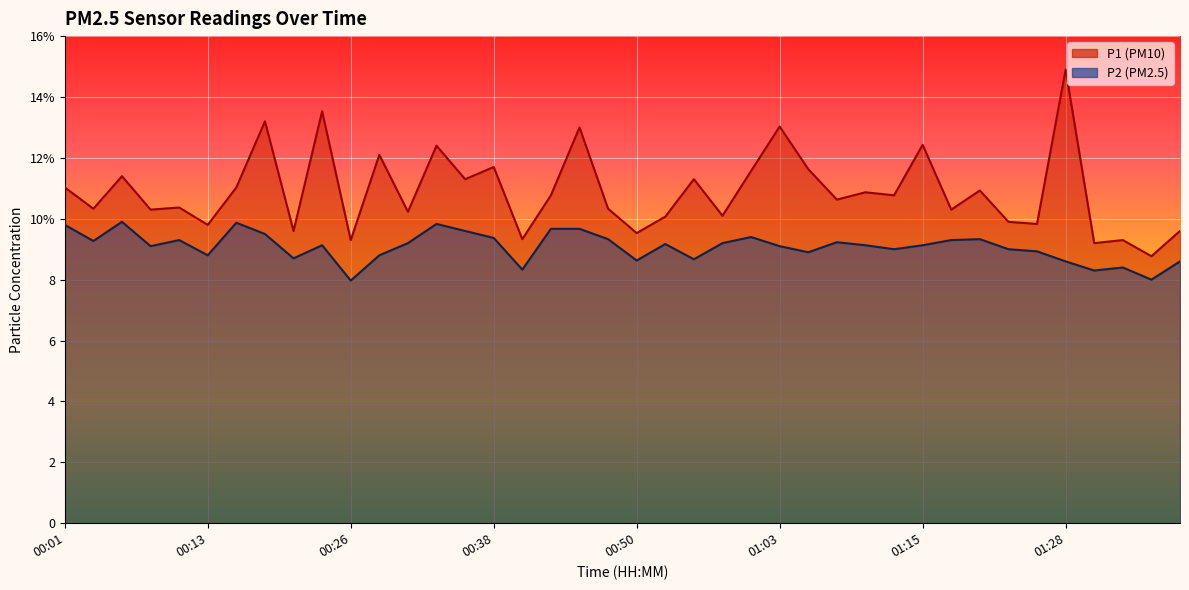

At which category is the sum across all series the highest?

01:28